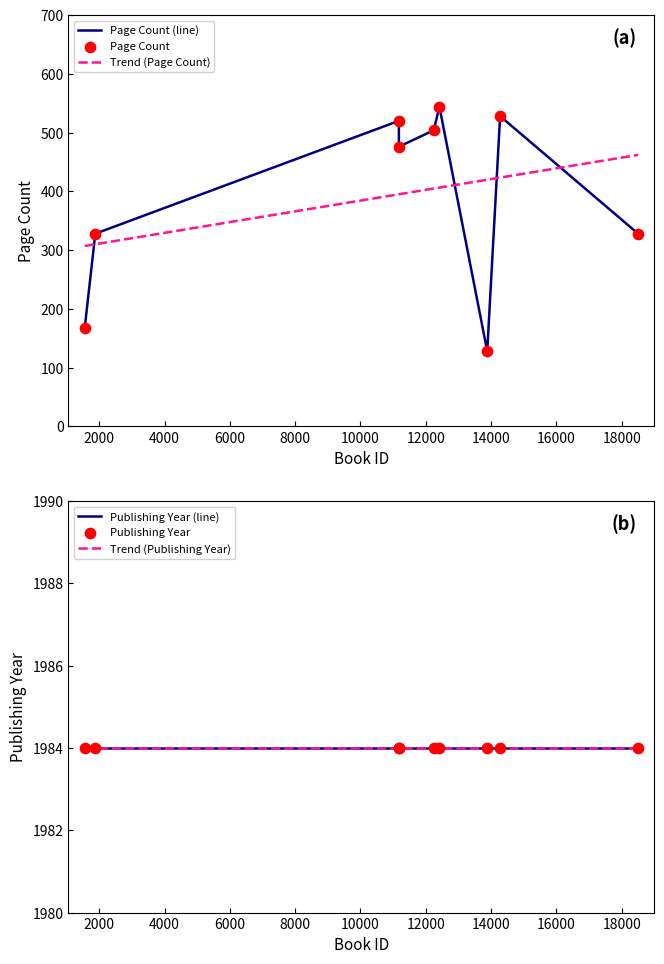

What are all the series names shown in the legend?

pageCount, publishingYear